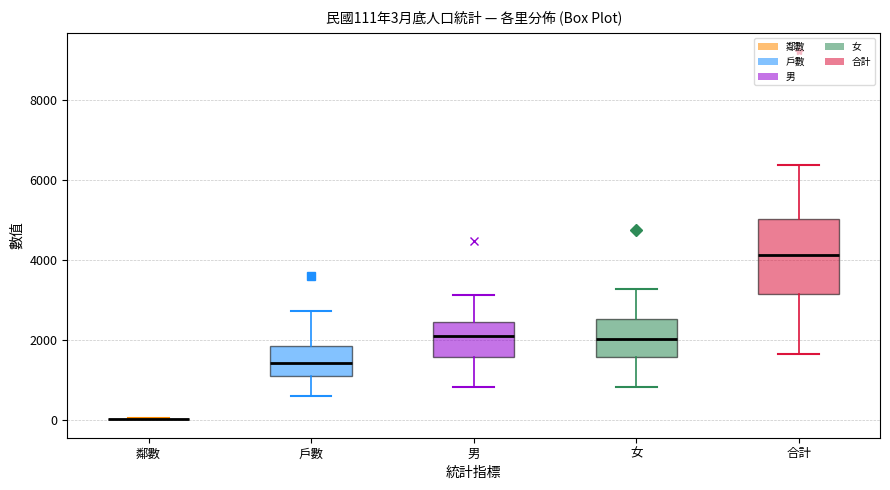

Comparing the boxes themselves (not the whiskers), which one is the tallest?

合計